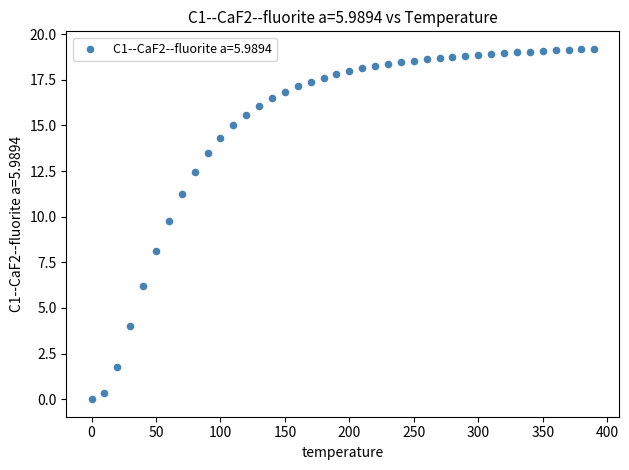

What is the range of X values (max minus min)?

390.0